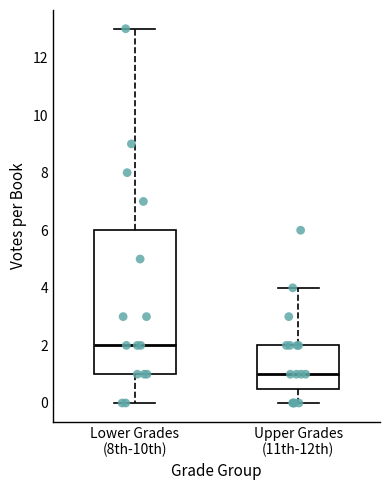

Which box's median line is the lowest?

Upper Grades (11th-12th)